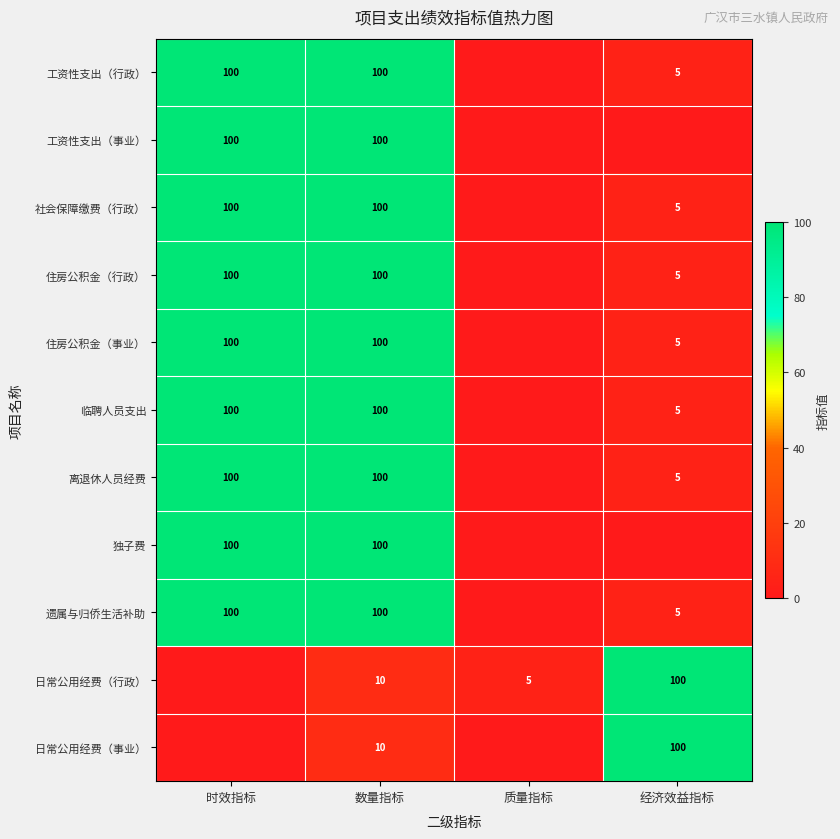

Is the value of 遗属与归侨生活补助 at 数量指标 greater than the value of 日常公用经费（行政） at 质量指标?

Yes